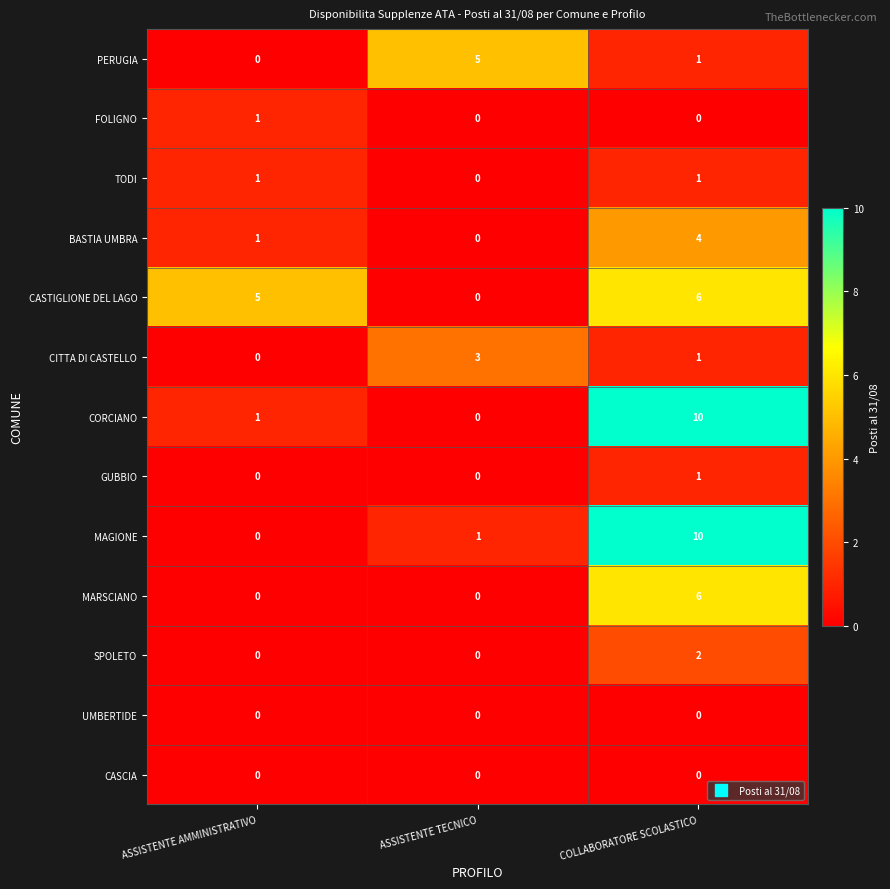

What is the sum of all CASTIGLIONE DEL LAGO values?

11